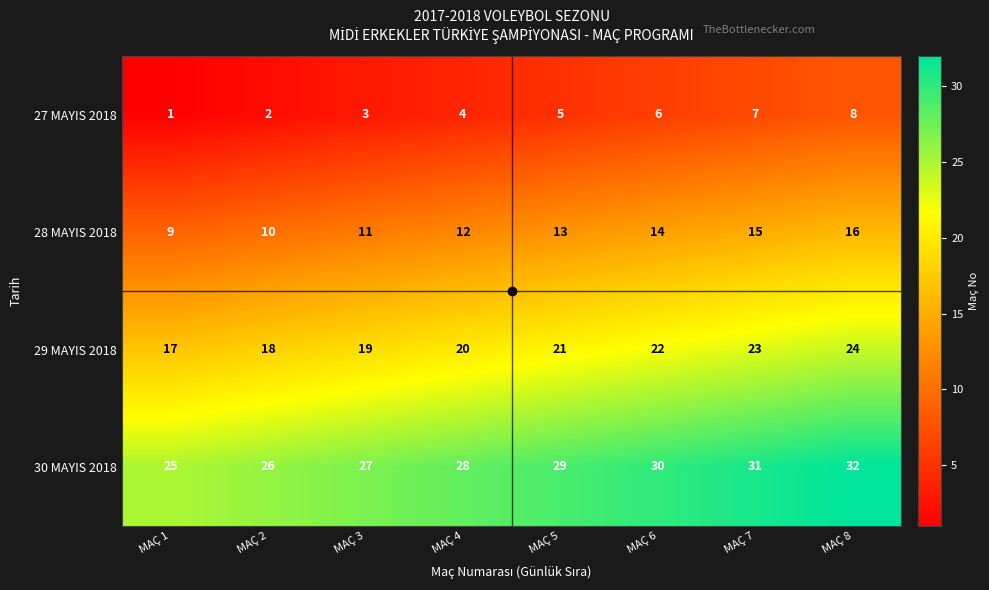

What is the highest value of the 28 MAYIS 2018 series?

16